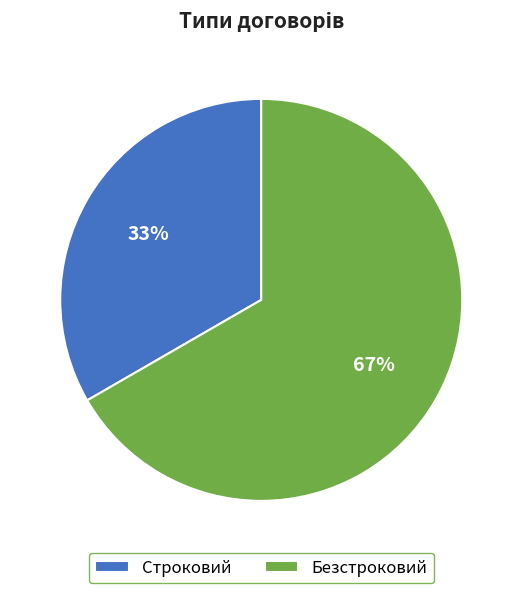

Do Строковий and Безстроковий together represent more than half of the pie?

Yes